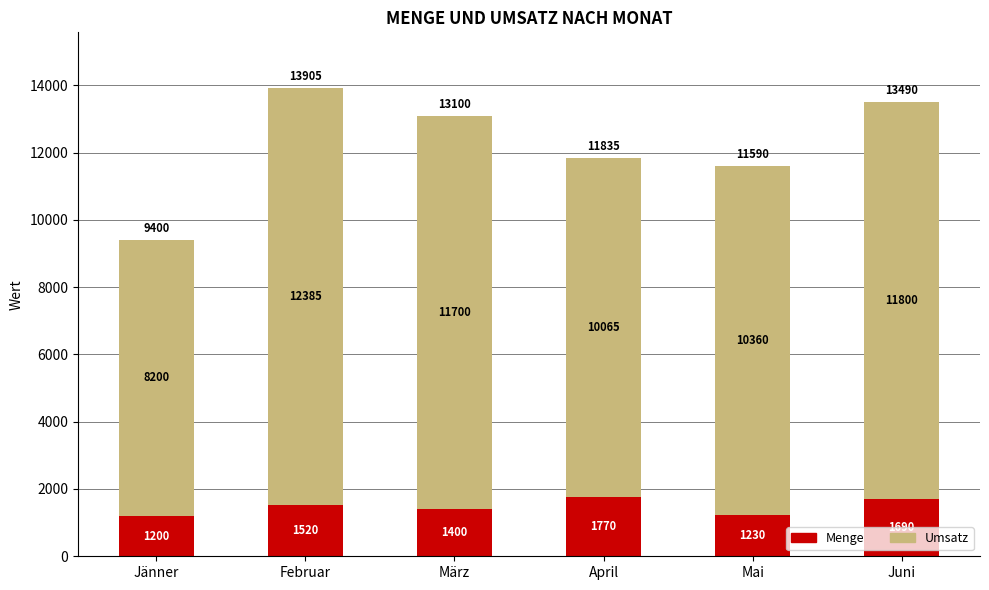

What is the total value across all series at April?

11835